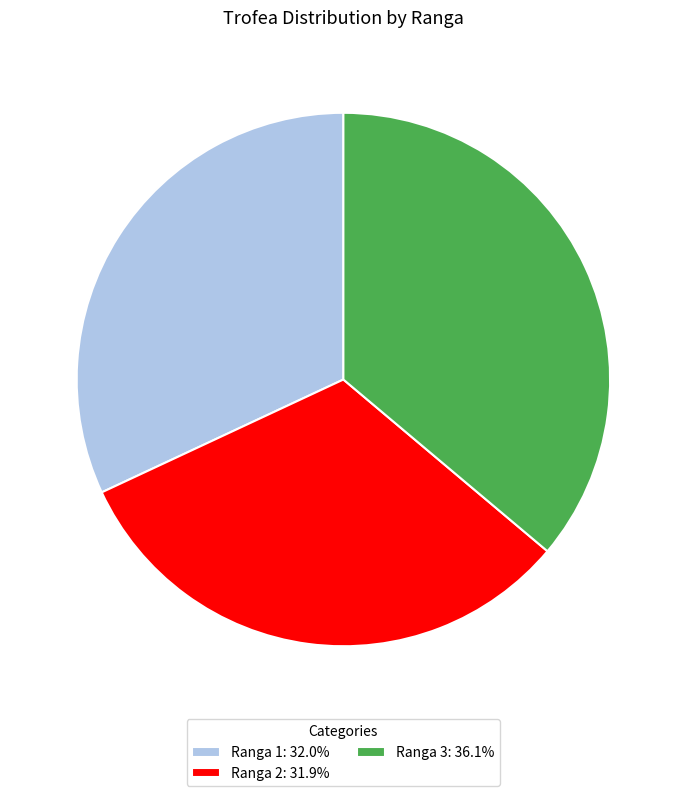

Do Ranga 1: 32.0% and Ranga 2: 31.9% together represent more than half of the pie?

Yes